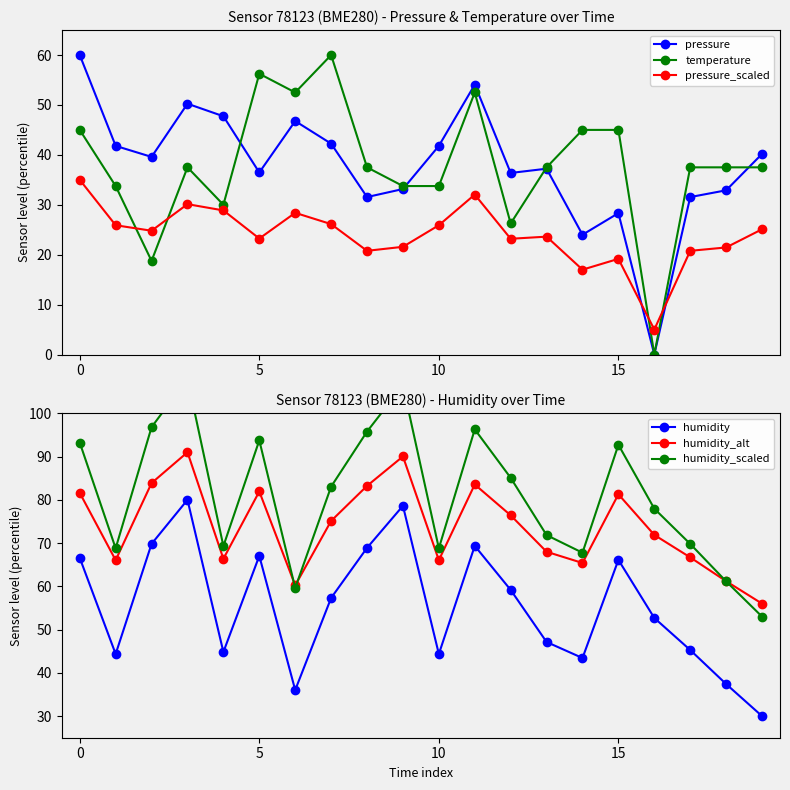

True or false: humidity and humidity_alt cross at least once.

False